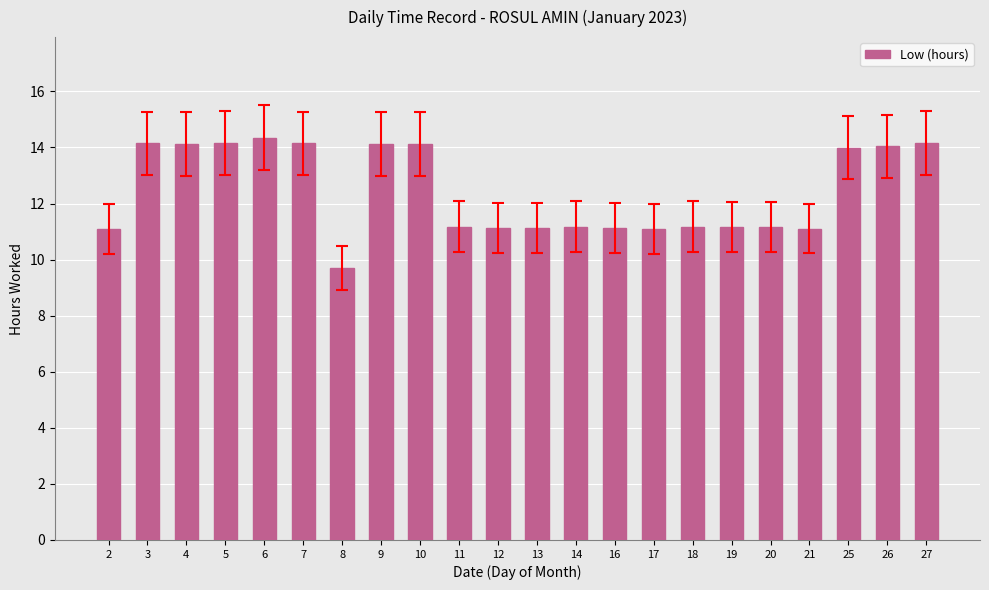

What is the difference between the values at 21 and 4?

3.0